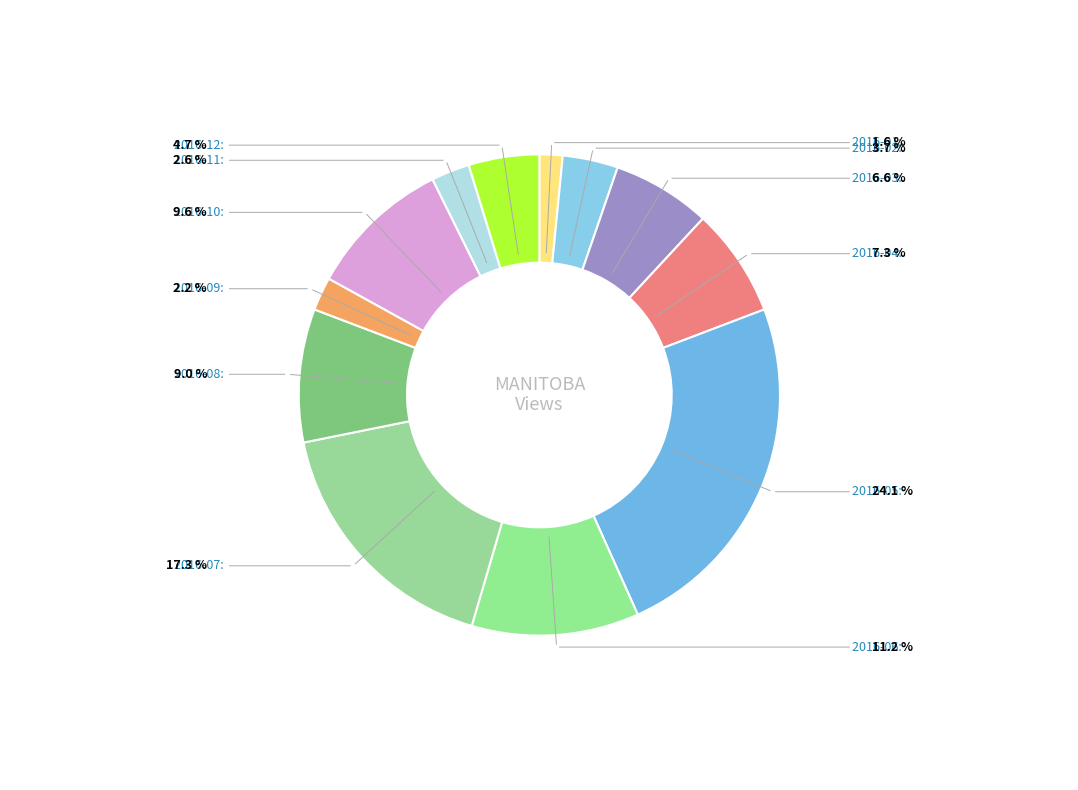

Count the number of slices in the pie.

12